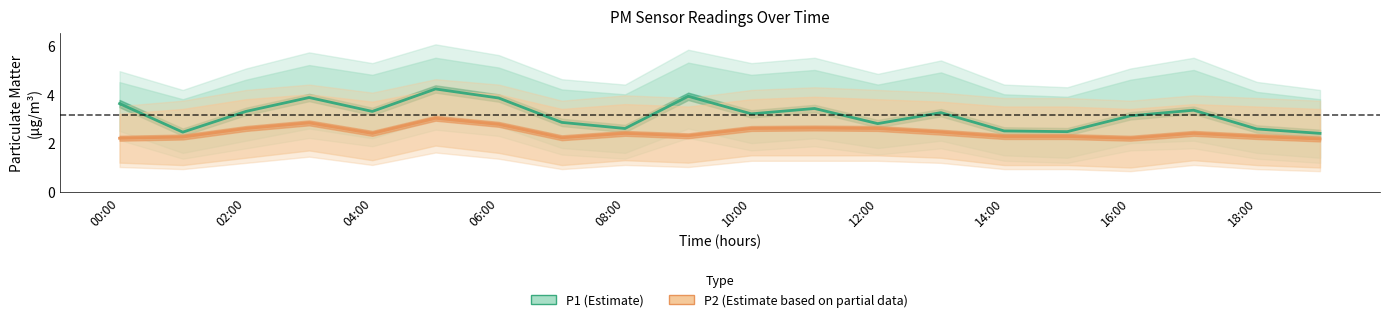

True or false: P1 (Estimate) and P2 (Estimate based on partial data) cross at least once.

False